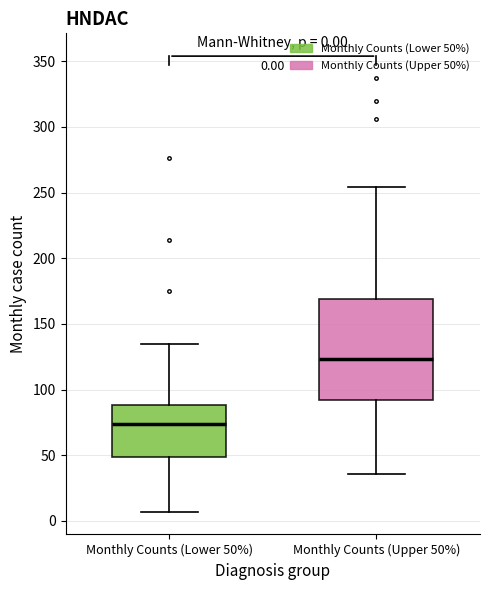

Which box is the tallest, from its lower edge to its upper edge?

Monthly Counts (Upper 50%)